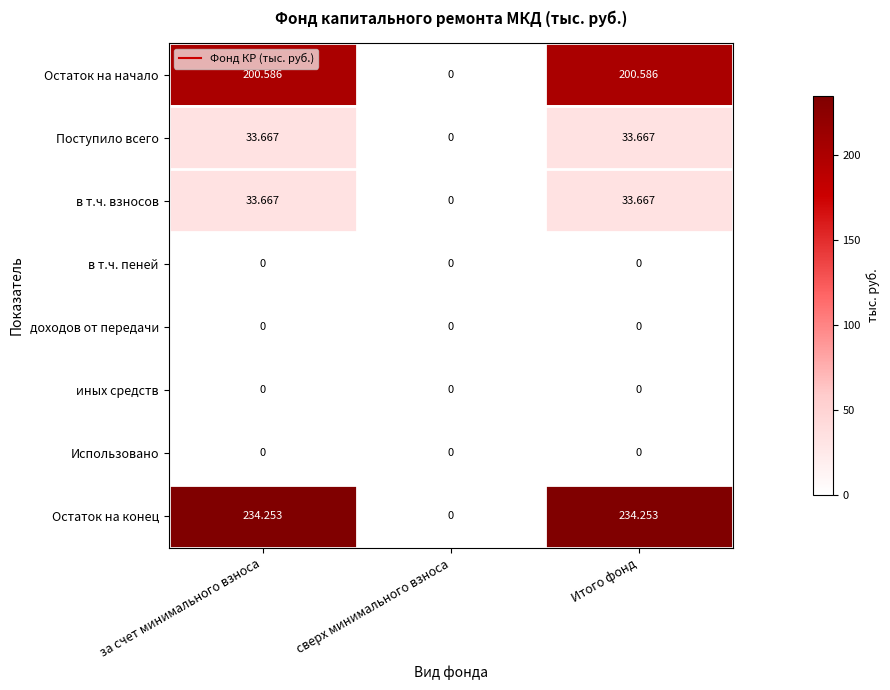

Which series has the largest total across all categories?

Остаток на конец